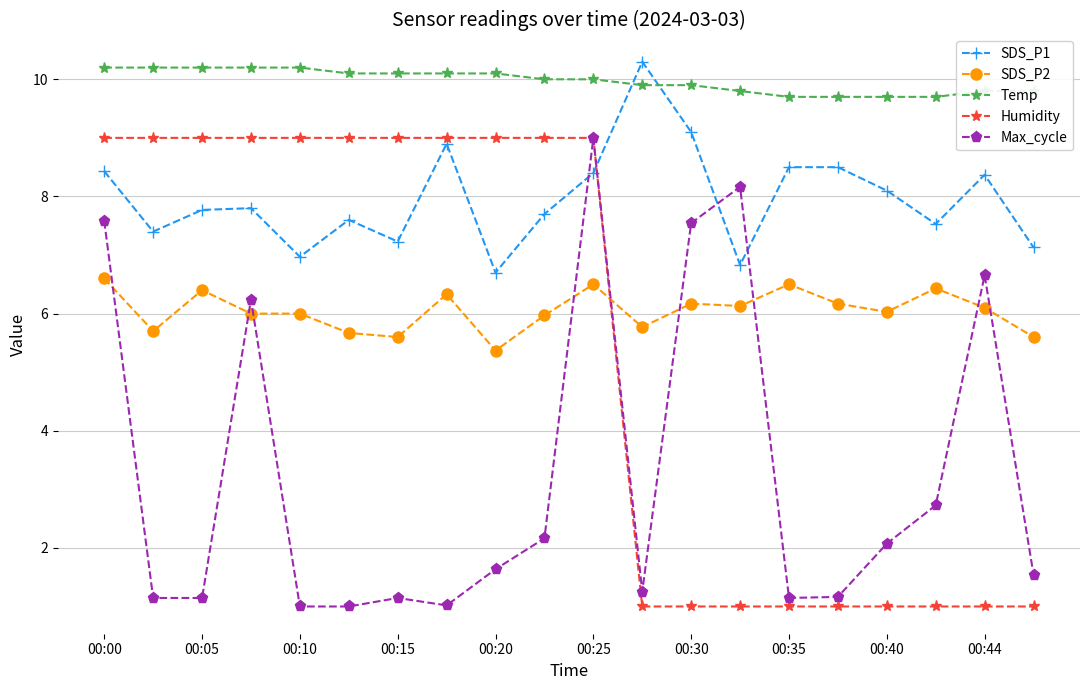

Which series has the largest range (max minus min)?

Max_cycle